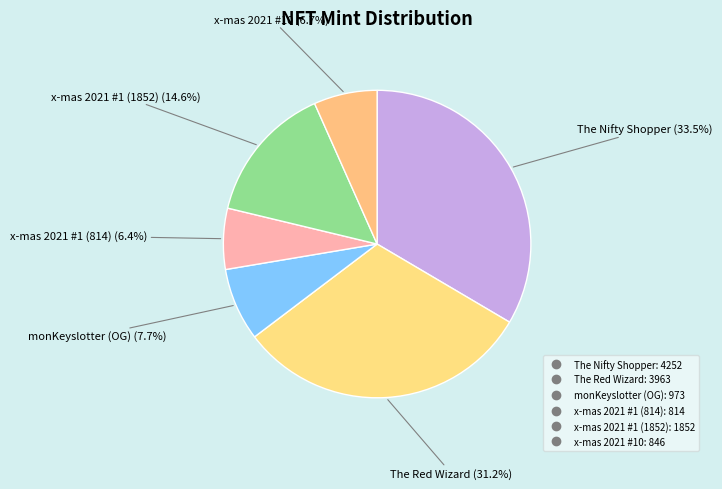

Which category has the biggest portion of the pie?

The Nifty Shopper